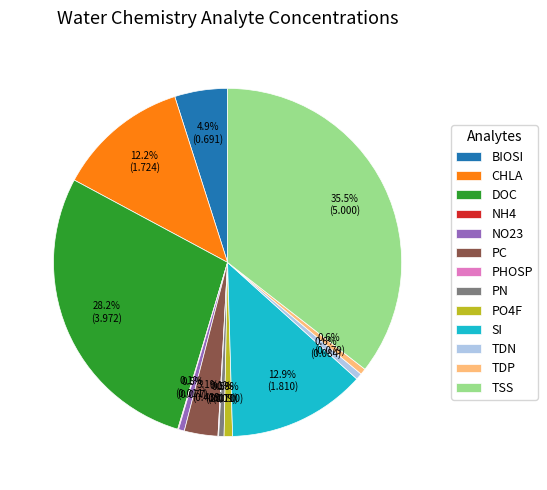

To the nearest percent, what is the difference between the NO23 and TSS slice percentages?

35%